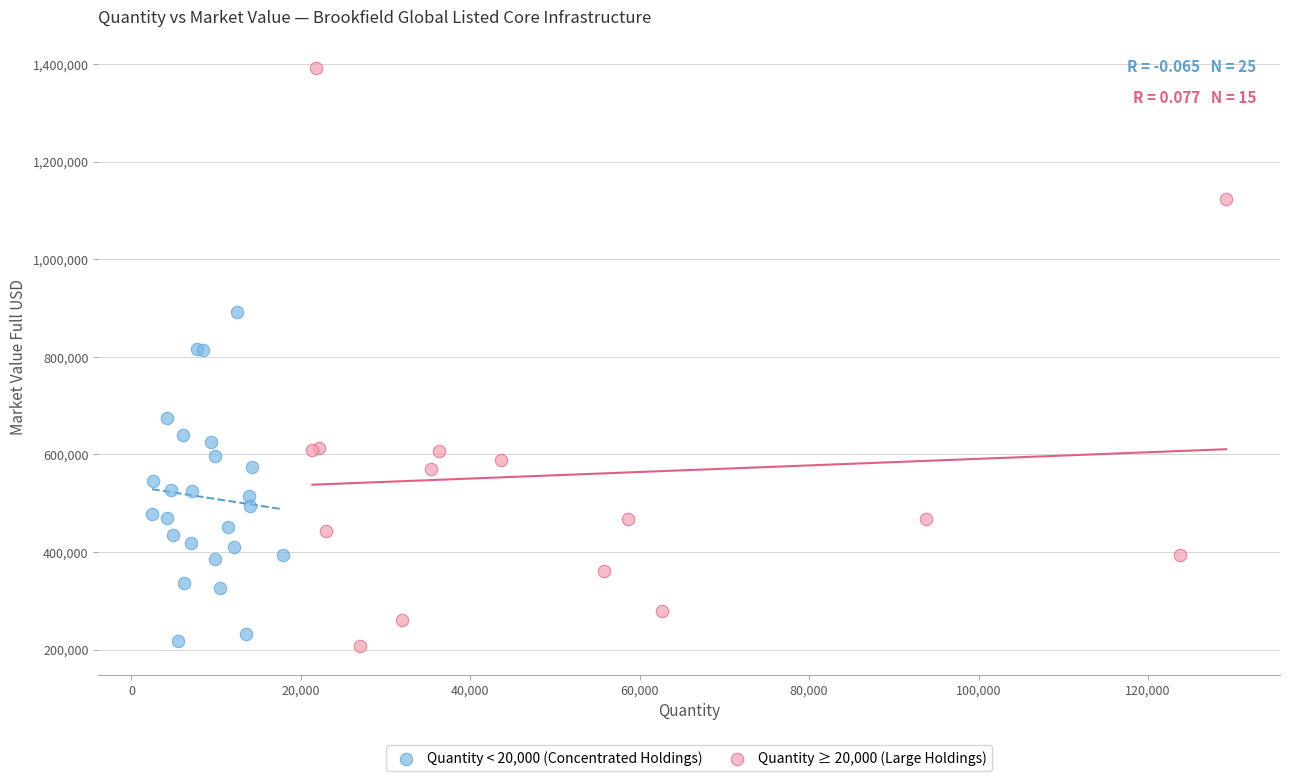

Which series has the widest spread of Y values?

Quantity ≥ 20,000 (Large Holdings)